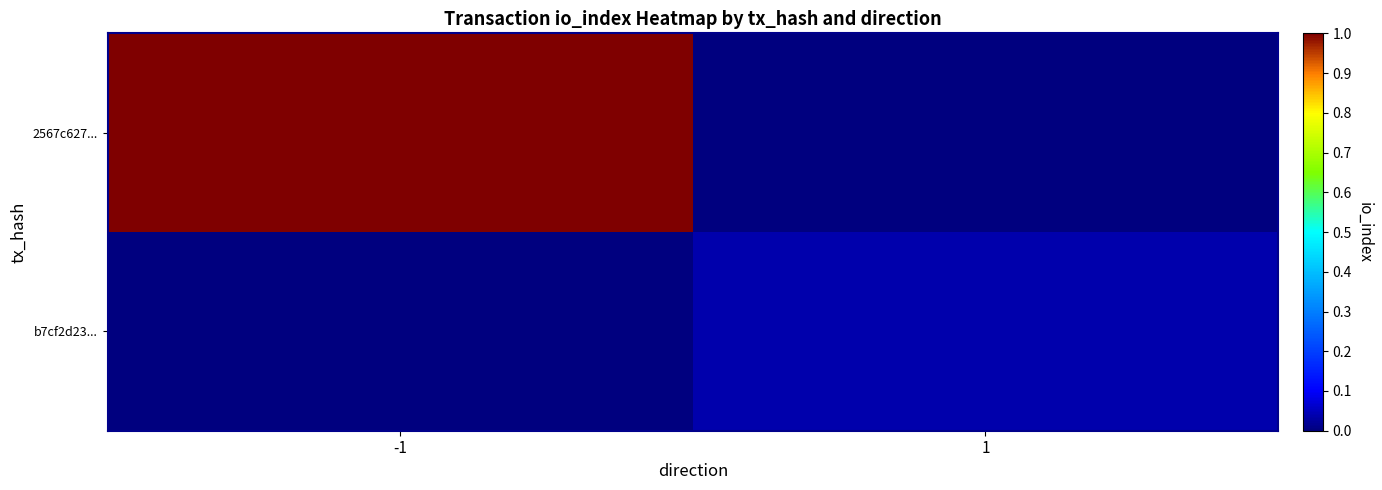

Which series changed the most between -1 and 1?

2567c627...